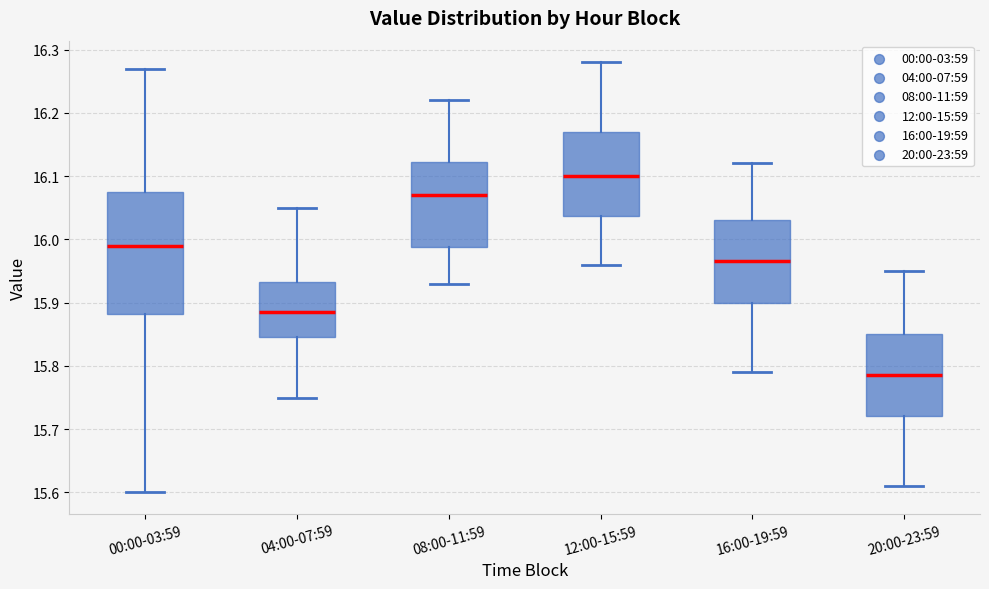

Reading left to right, read every box against the y-axis: the position of its median line, the range the box covers, and the ends of its whiskers. The values are not printed on the chart, so give them approximately, as read against the axis.

00:00-03:59: median 15.99, box 15.88 to 16.08, whiskers 15.60 to 16.27
04:00-07:59: median 15.89, box 15.85 to 15.93, whiskers 15.75 to 16.05
08:00-11:59: median 16.07, box 15.99 to 16.12, whiskers 15.93 to 16.22
12:00-15:59: median 16.10, box 16.04 to 16.17, whiskers 15.96 to 16.28
16:00-19:59: median 15.97, box 15.90 to 16.03, whiskers 15.79 to 16.12
20:00-23:59: median 15.79, box 15.72 to 15.85, whiskers 15.61 to 15.95